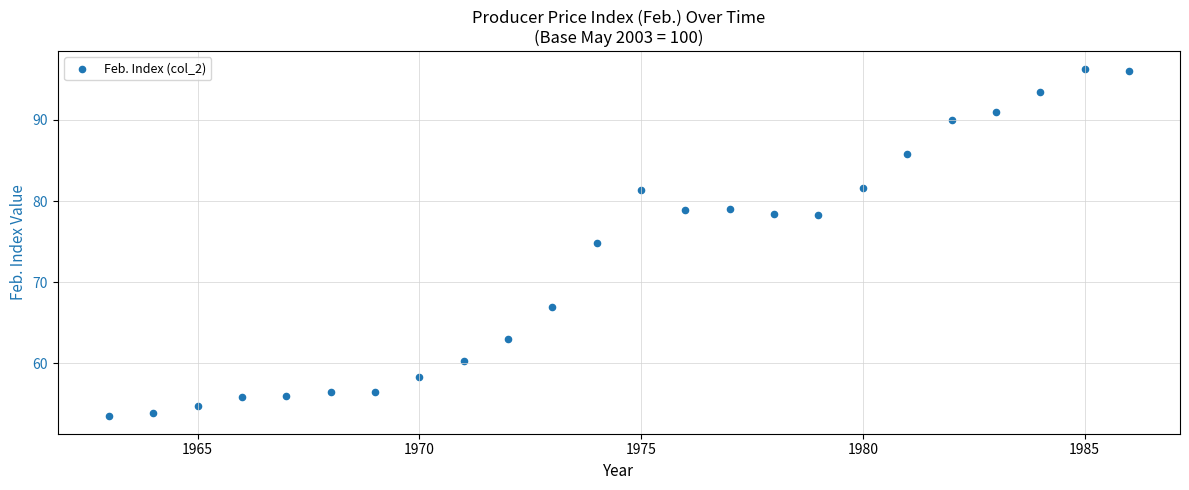

What is the range of Y values (max minus min)?

42.9